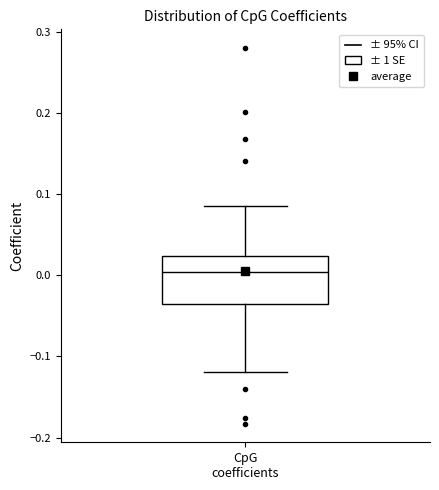

Read this box plot against the y-axis: the position of the median line, the range covered by the box, and the ends of both whiskers. The values are not printed on the chart, so give them approximately, as read against the axis.

median 0.00, box -0.04 to 0.02, whiskers -0.12 to 0.08